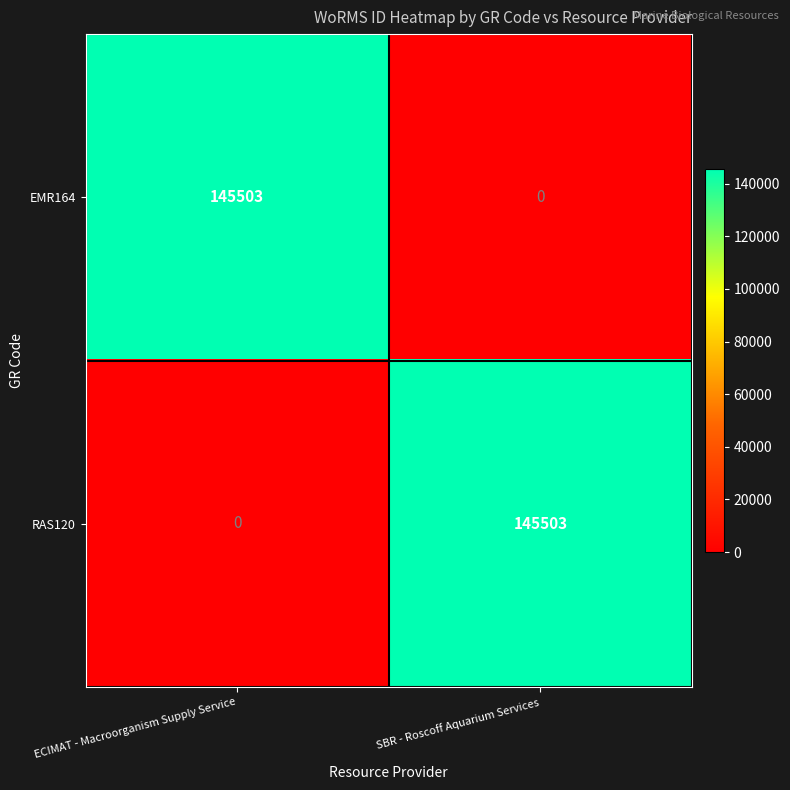

What is the spread (max minus min) of values at SBR - Roscoff Aquarium Services?

145503